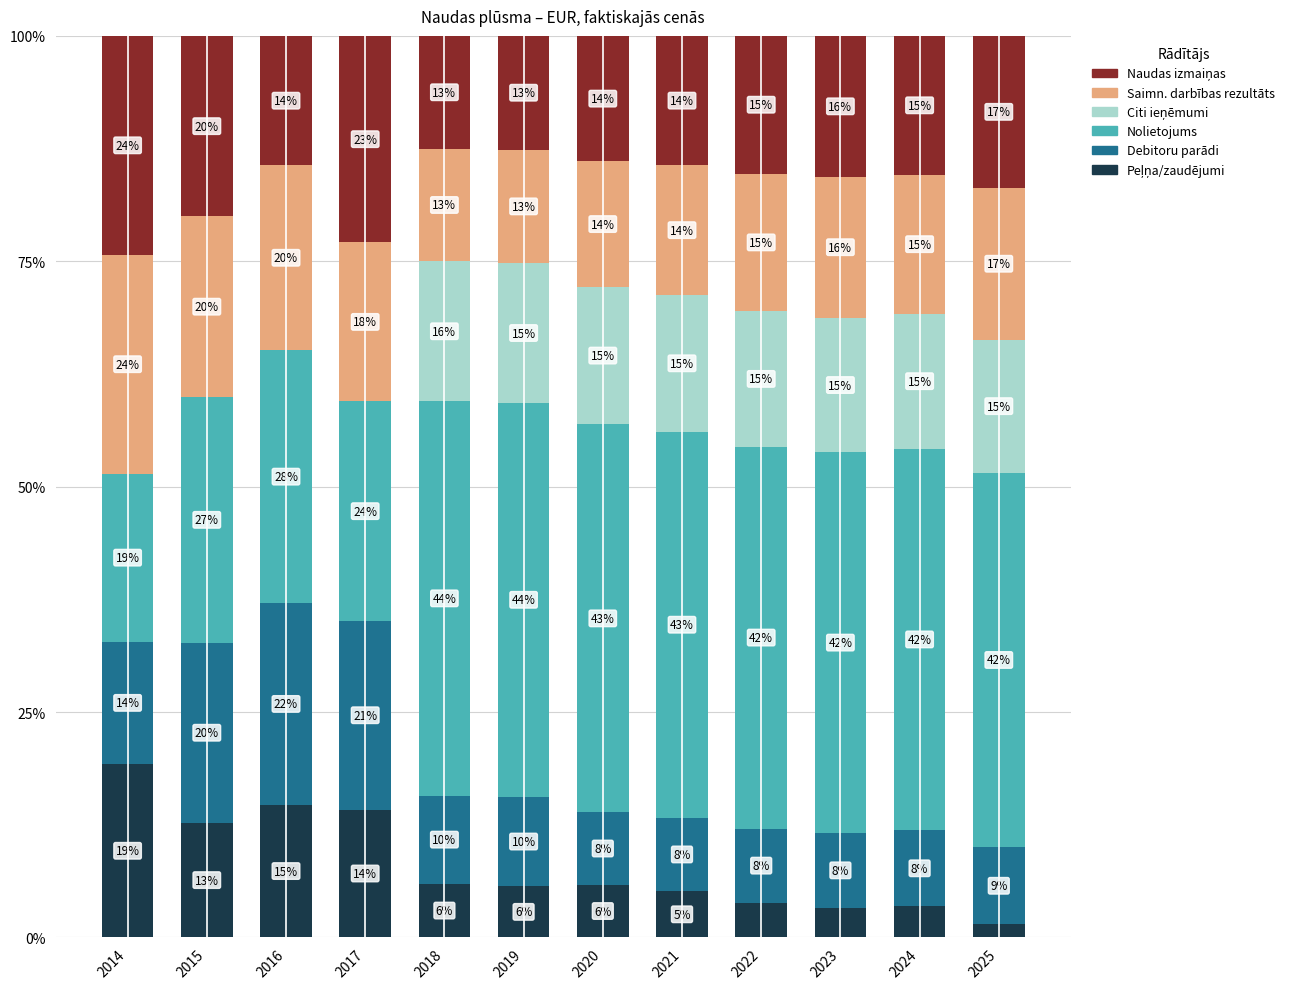

Rank the series at 2014 from lowest to highest value.

Citi ieņēmumi, Debitoru parādi, Nolietojums, Peļņa/zaudējumi, Saimn. darbības rezultāts, Naudas izmaiņas